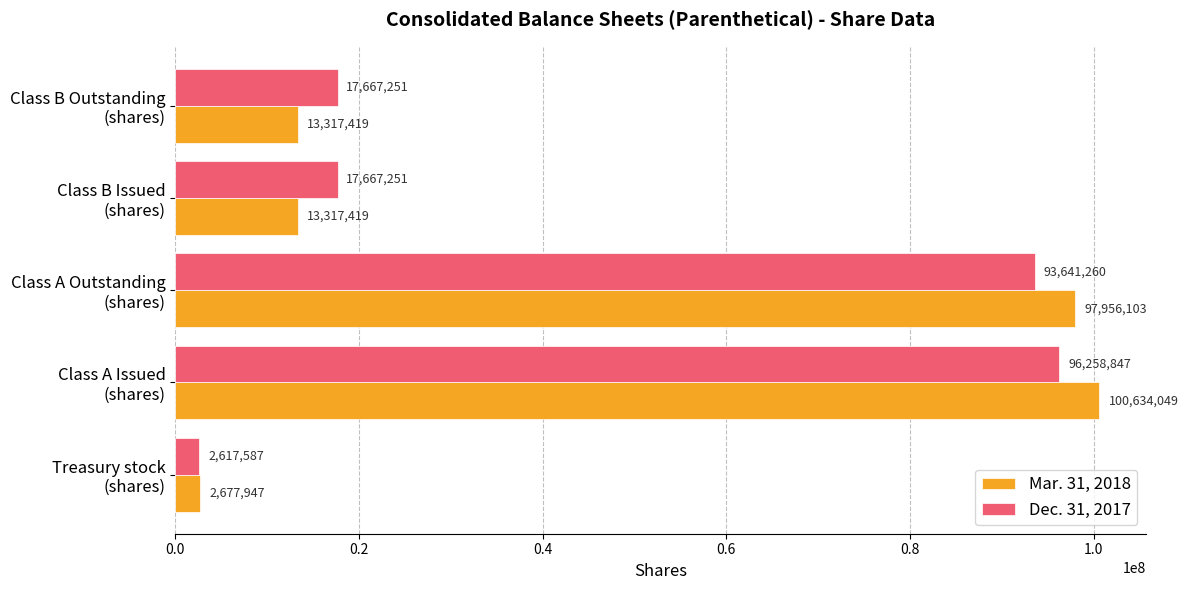

Which series has the widest spread of values?

Mar. 31, 2018